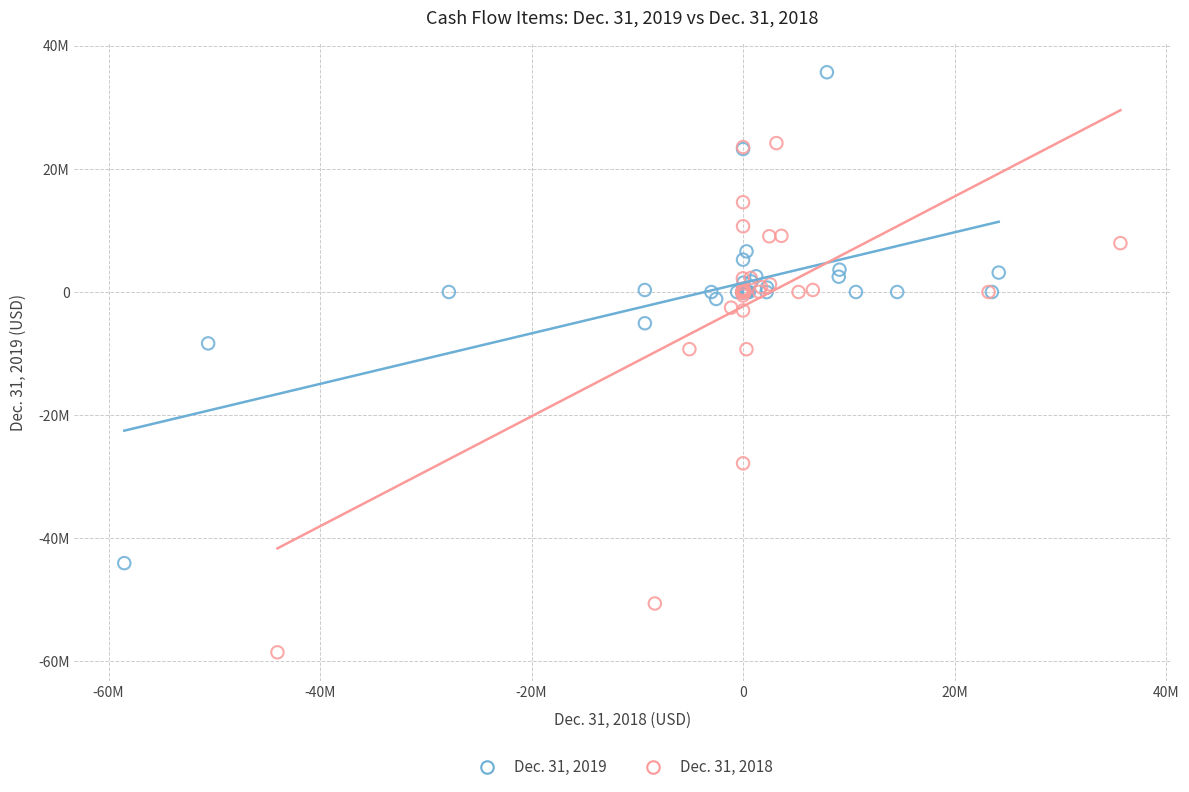

Which series contains the lowest Y value?

Dec. 31, 2018